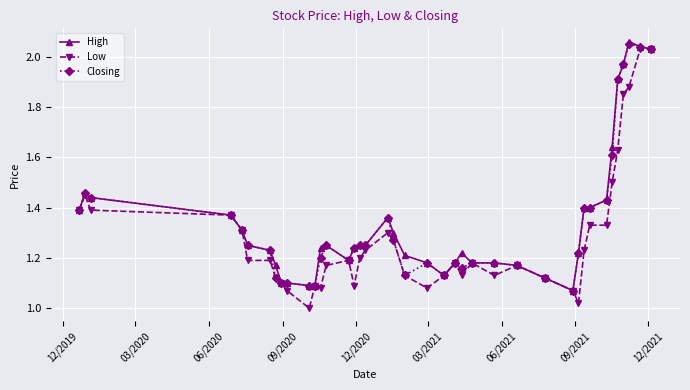

True or false: Closing has more than 2 points higher than both neighbors.

True